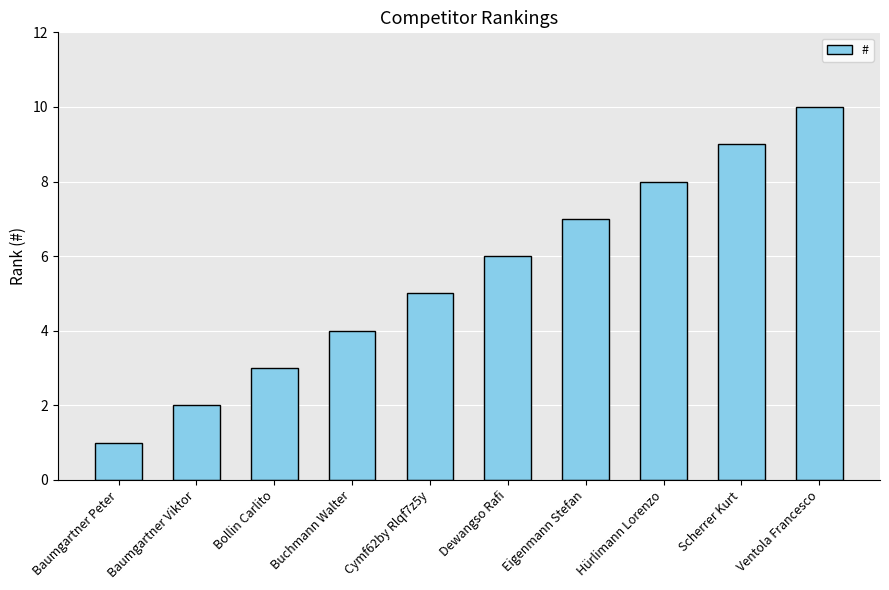

At which label is the value closest to 5?

Cymf62by Rlqf7z5y